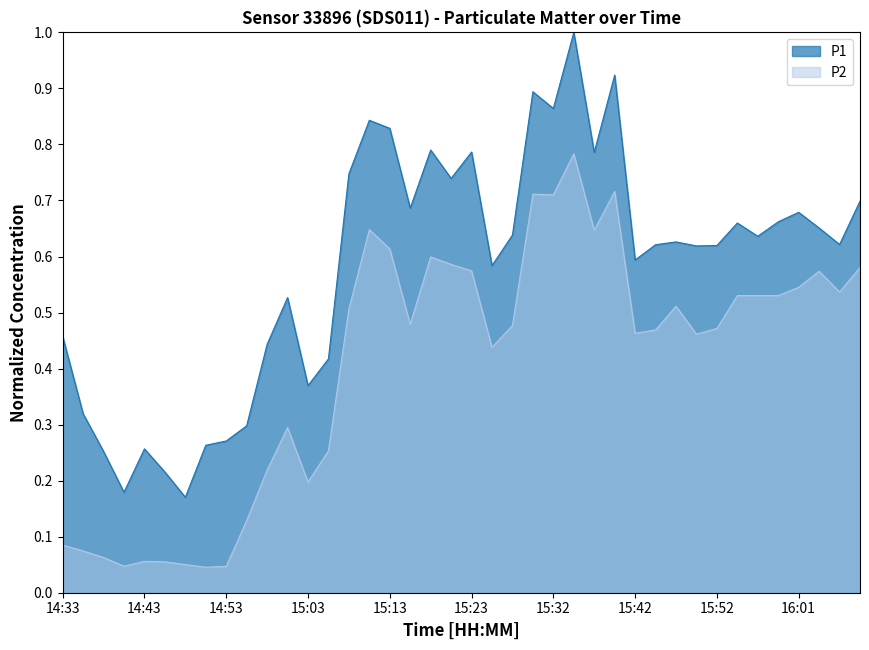

What position from the right is 14:51?

33